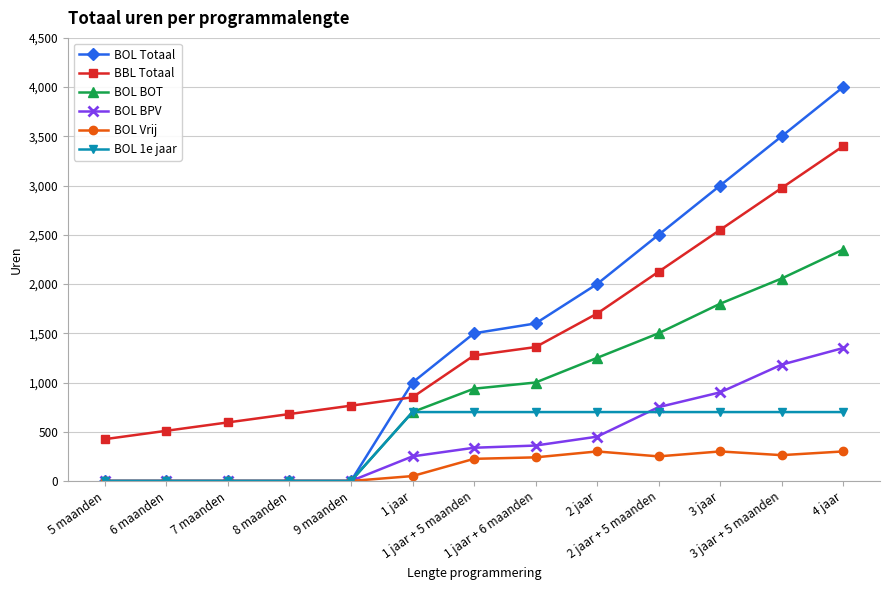

At which label does BOL BOT reach its peak?

4 jaar